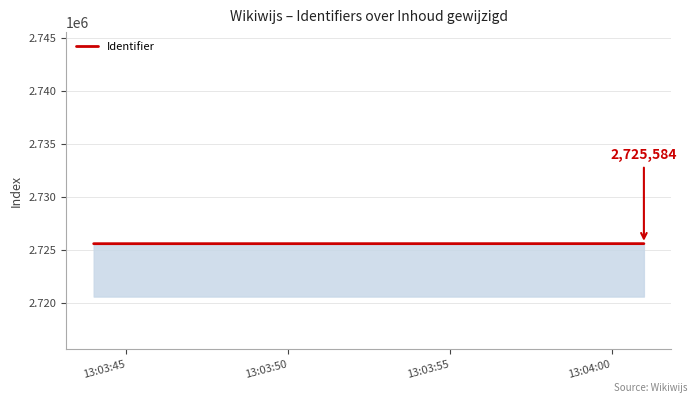

What is the average value?

2725582